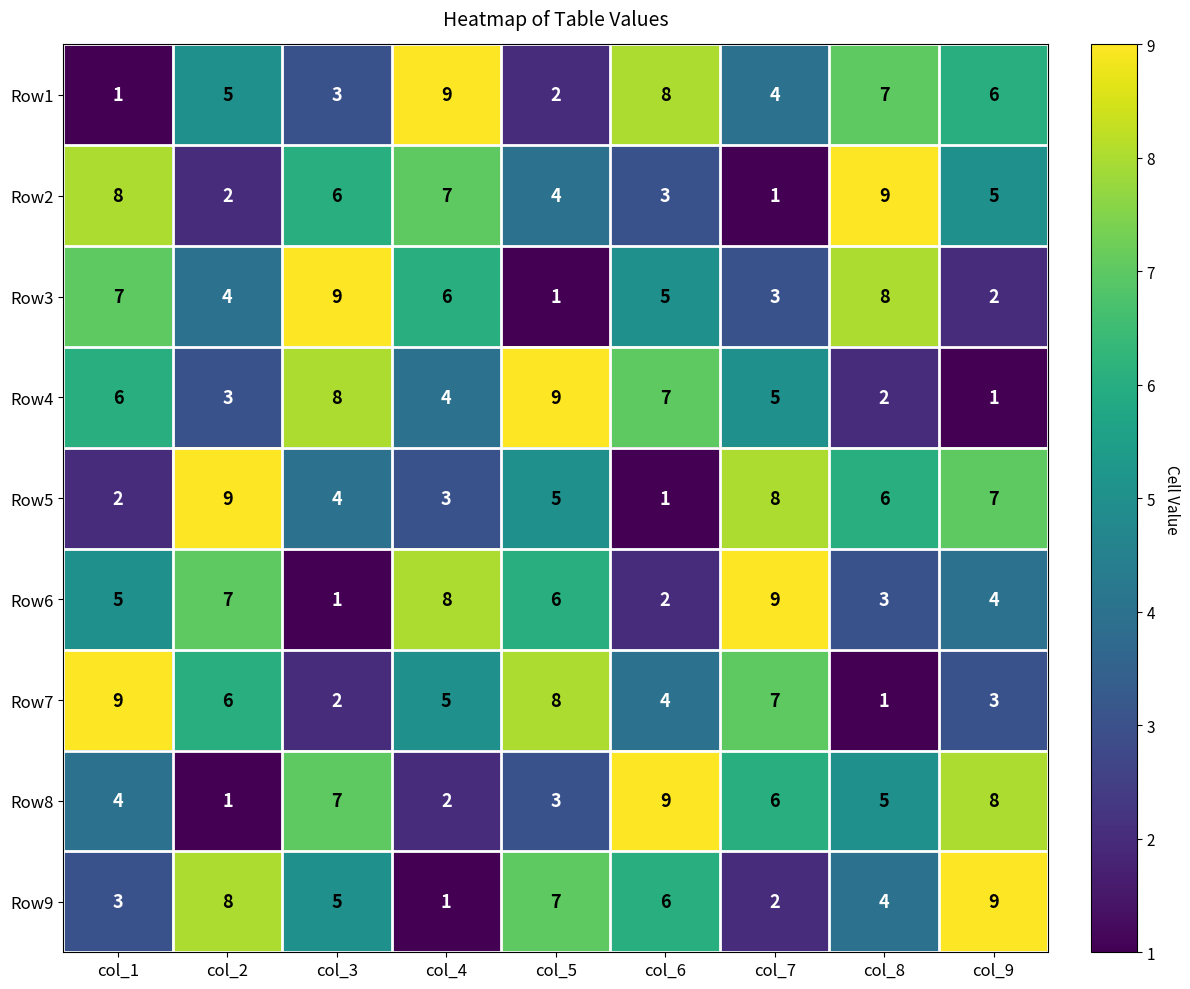

Is the value of Row4 at col_6 greater than the value of Row5 at col_4?

Yes